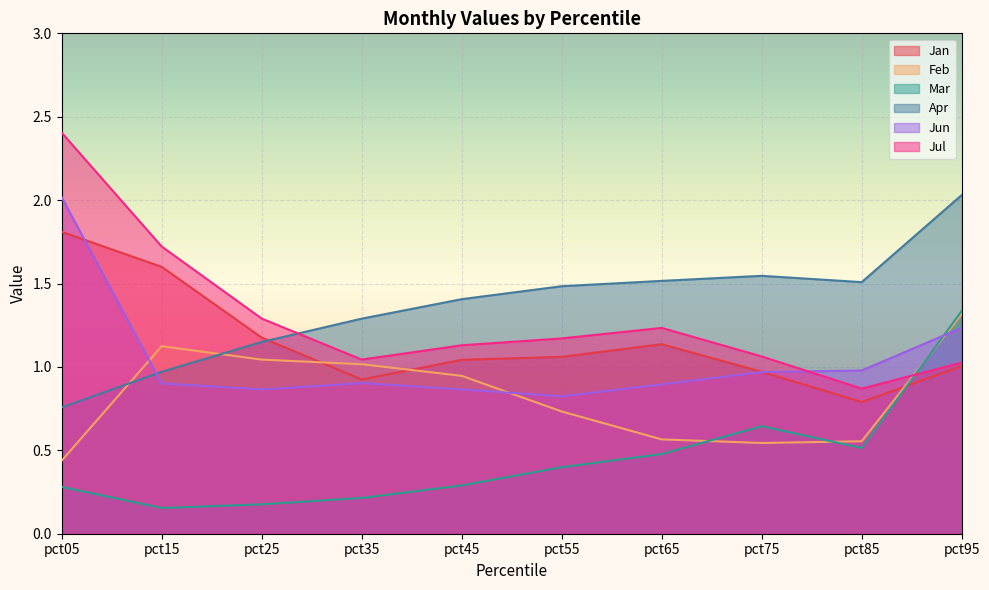

What is the average value of the Jan series?

1.2